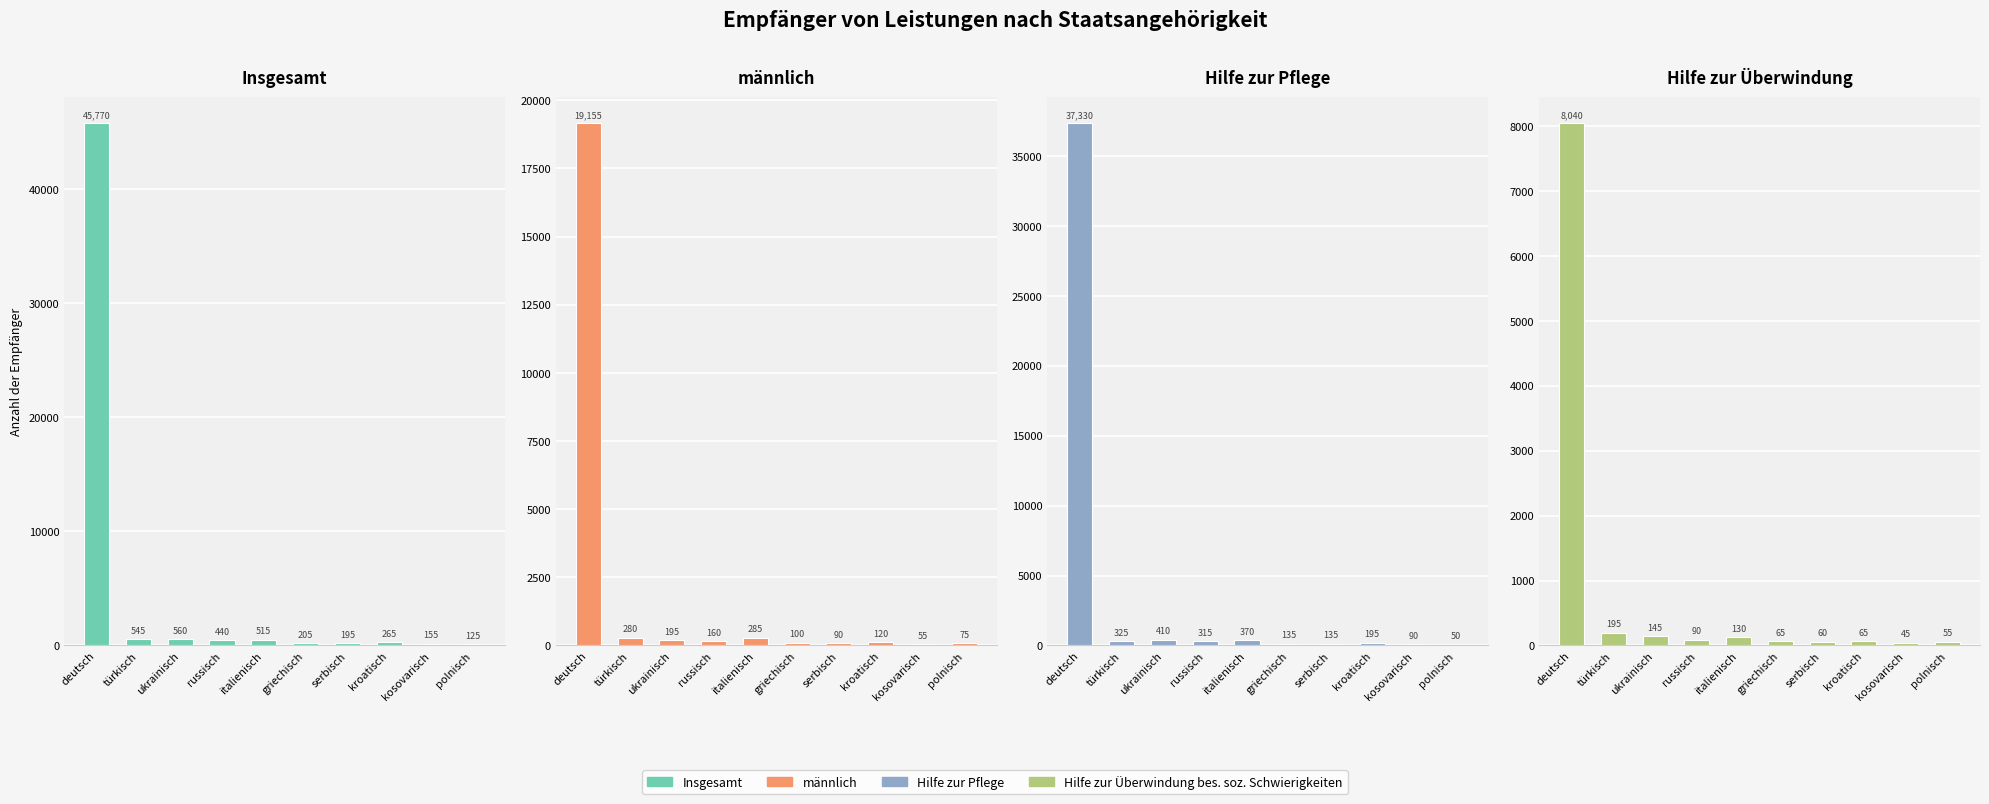

Count the number of categories in the chart.

10